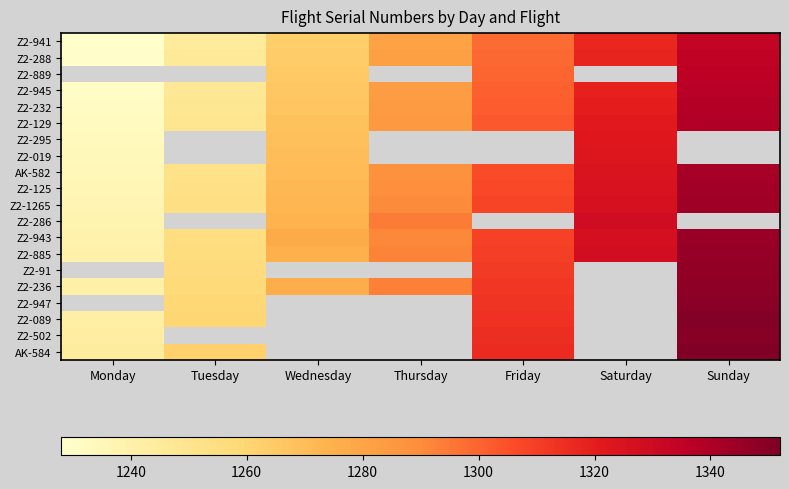

True or false: Z2-941 has a value of 807.8 at Saturday.

False